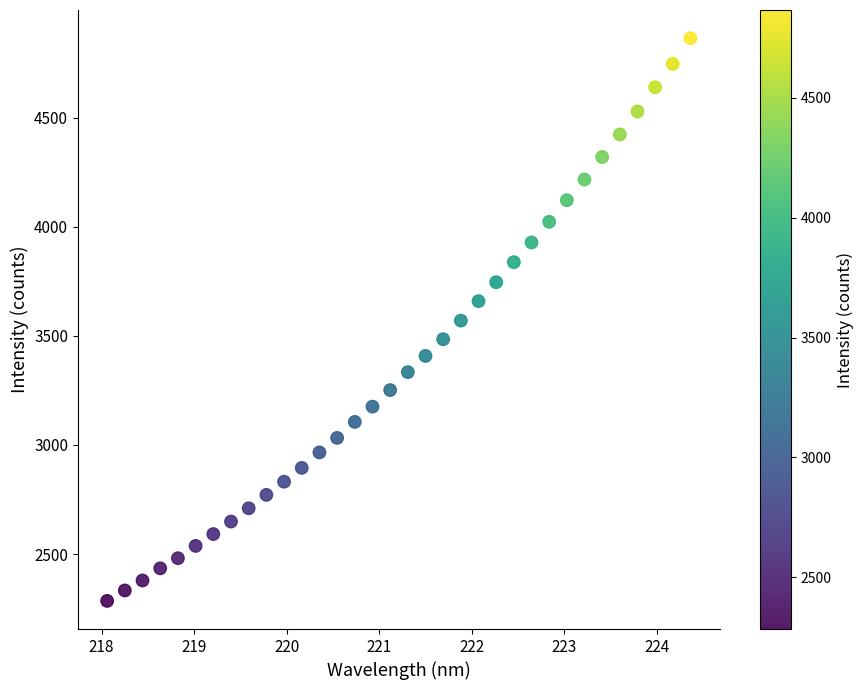

What is the range of Y values (max minus min)?

2579.8